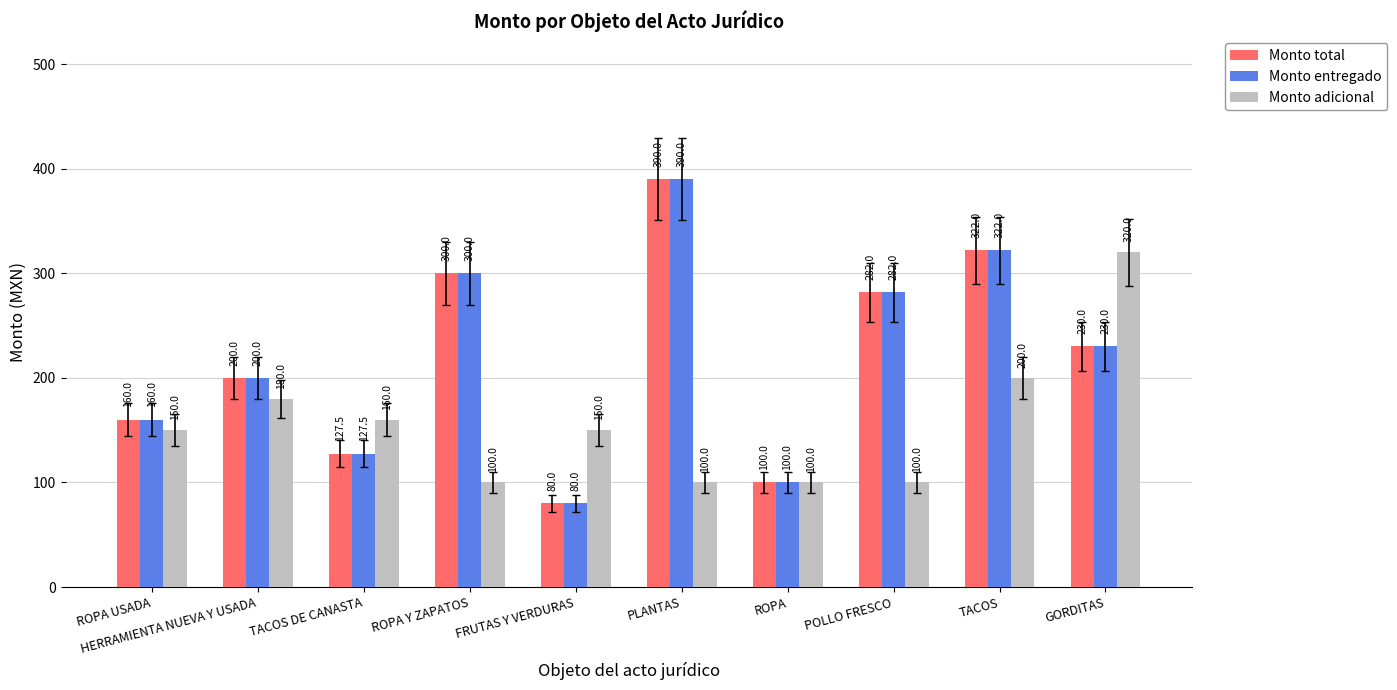

What is the value of the Monto adicional bar at the 7th from the left?

100.0